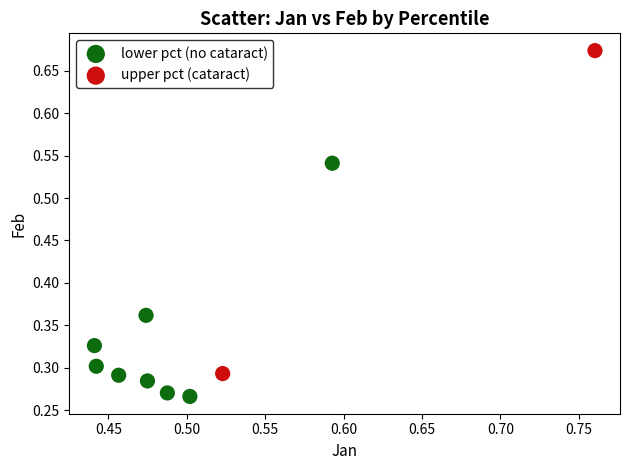

What are all the series names shown in the legend?

lower pct (no cataract), upper pct (cataract)